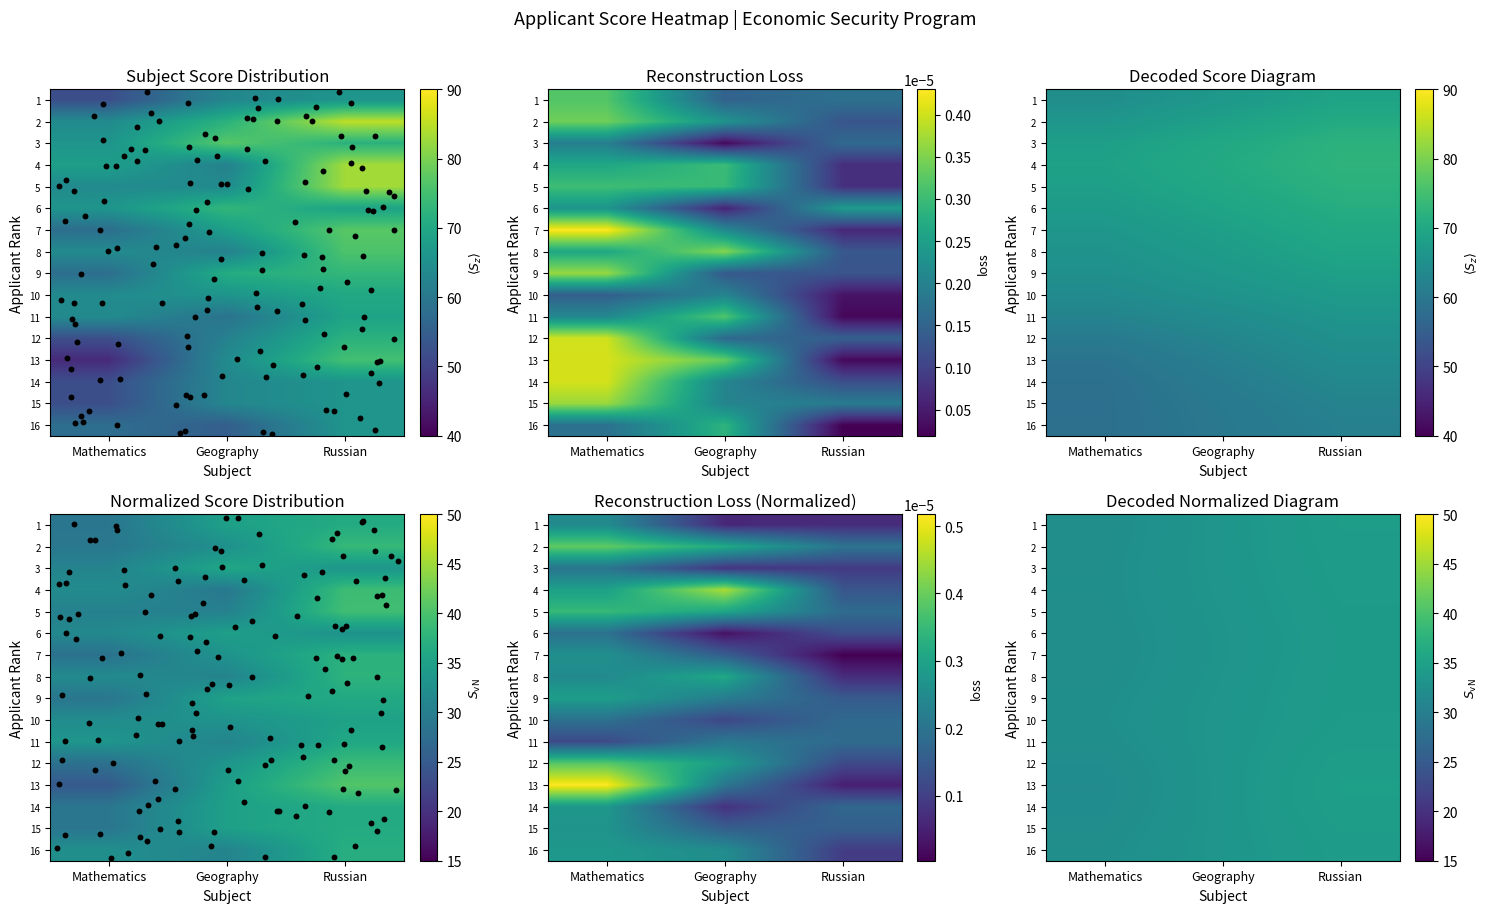

Where does the 8 series first go above 33?

Geography